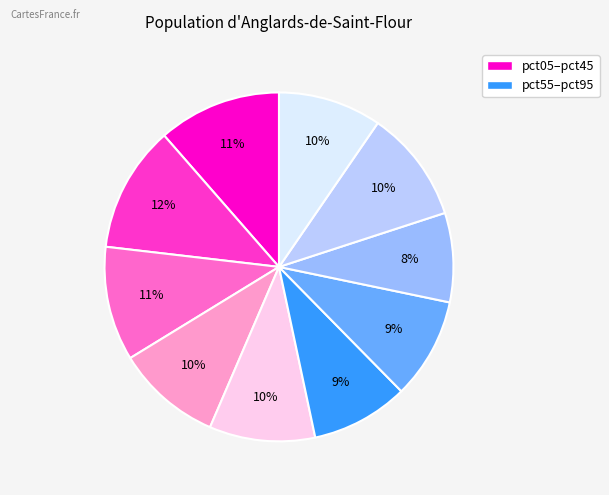

How many slices are in this pie chart?

10